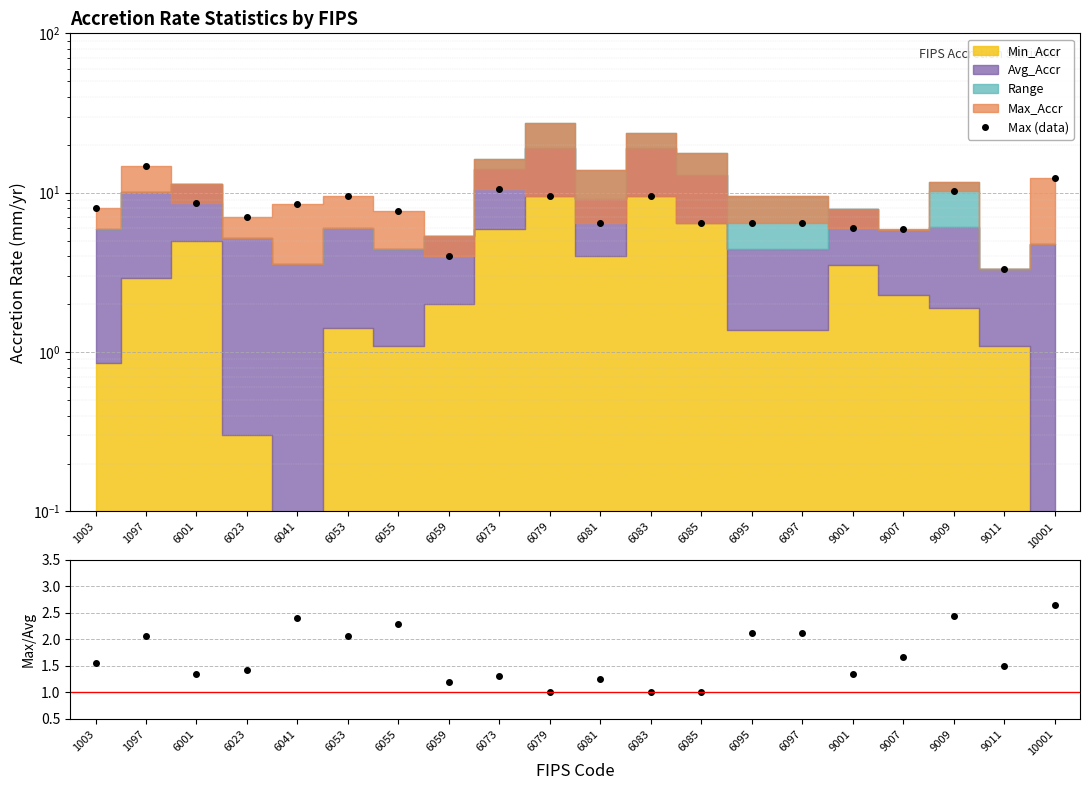

What is the lowest value of the Max (data) series?

3.3